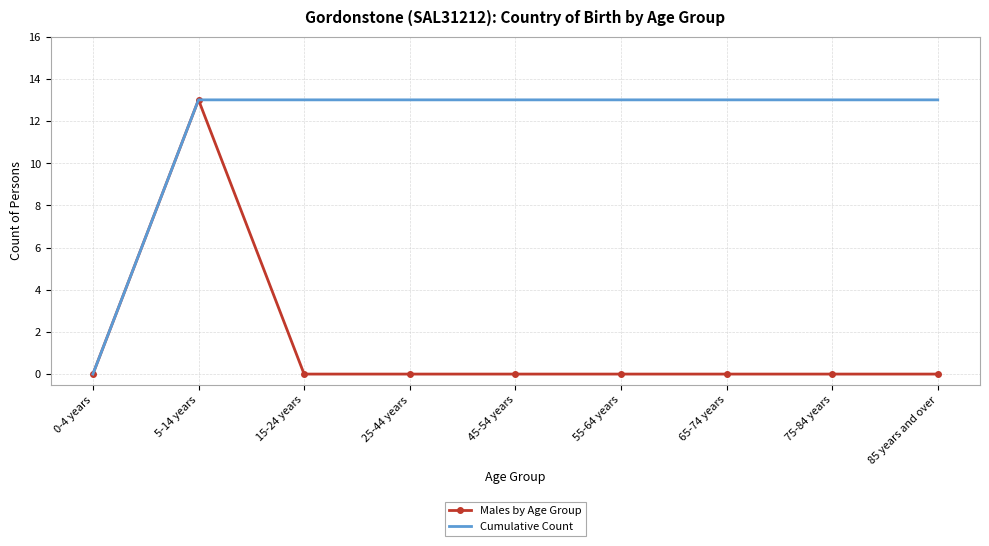

What are all the series names shown in the legend?

Males by Age Group, Cumulative Count